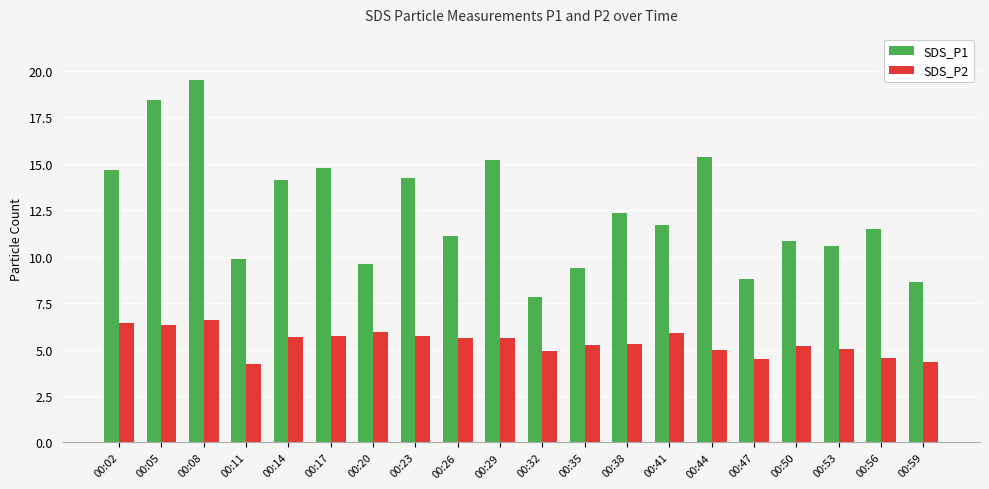

The SDS_P1 series shows 10.6 at 00:53. True or false?

True